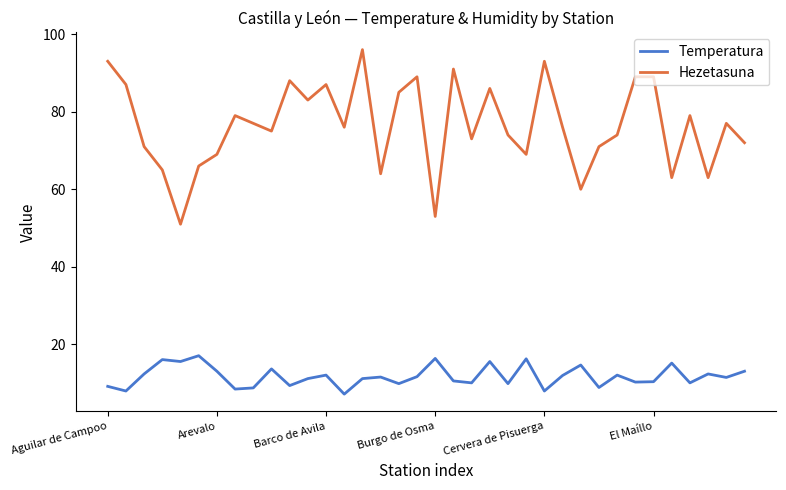

True or false: Temperatura and Hezetasuna intersect in this chart.

False